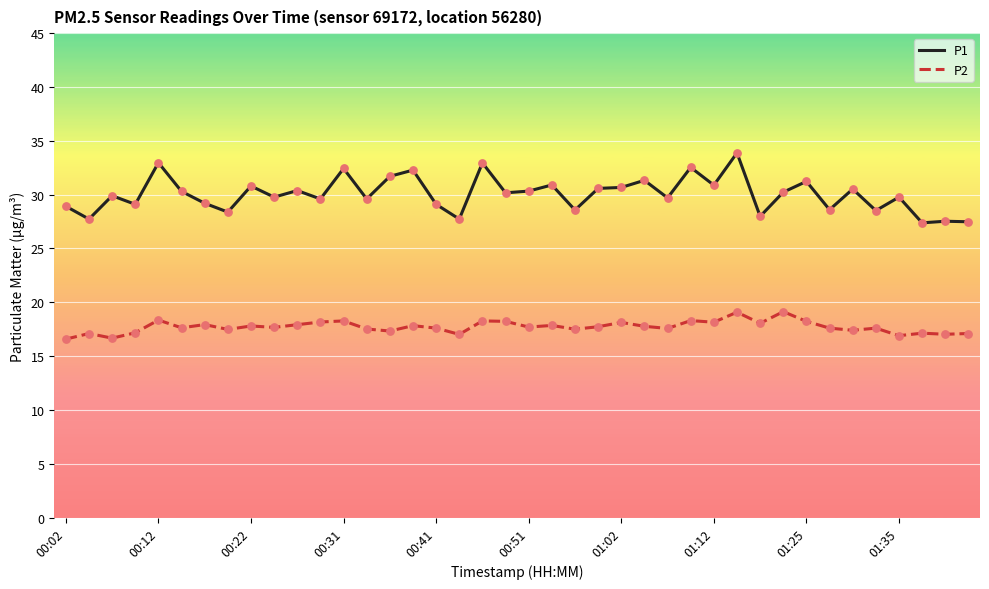

Which series has the largest range (max minus min)?

P1